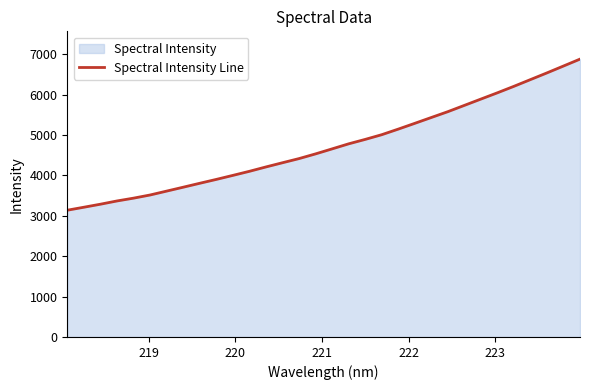

True or false: there are more than 0 points higher than both neighbors.

False